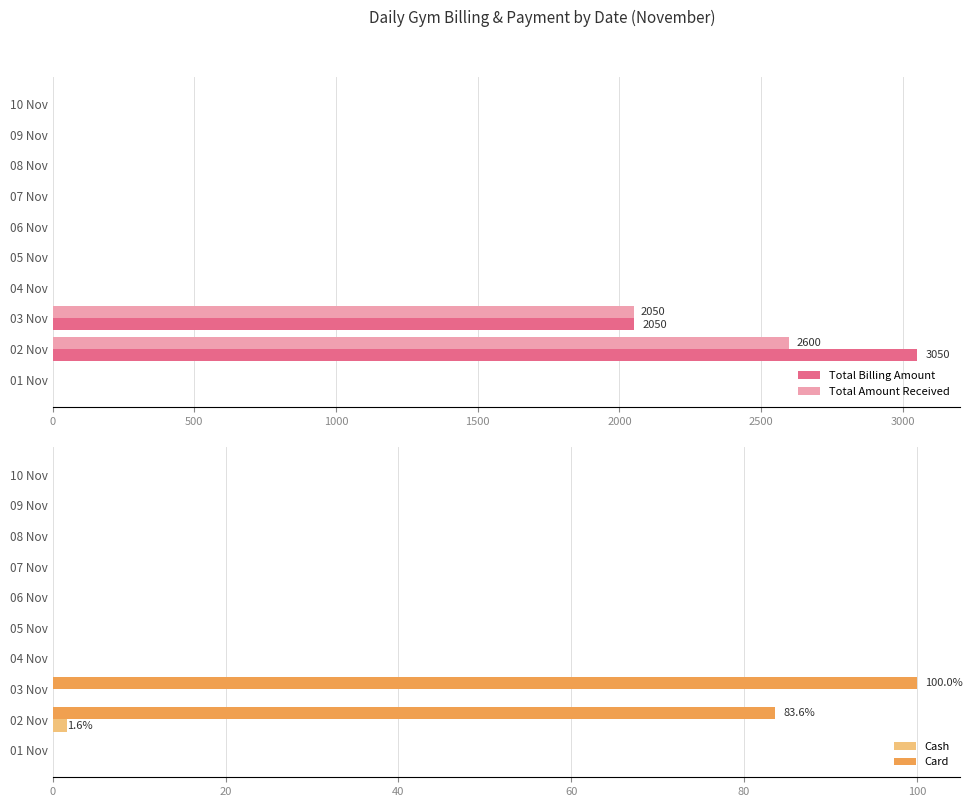

List the series in order of their peak value, highest first.

Total Billing Amount, Total Amount Received, Card, Cash